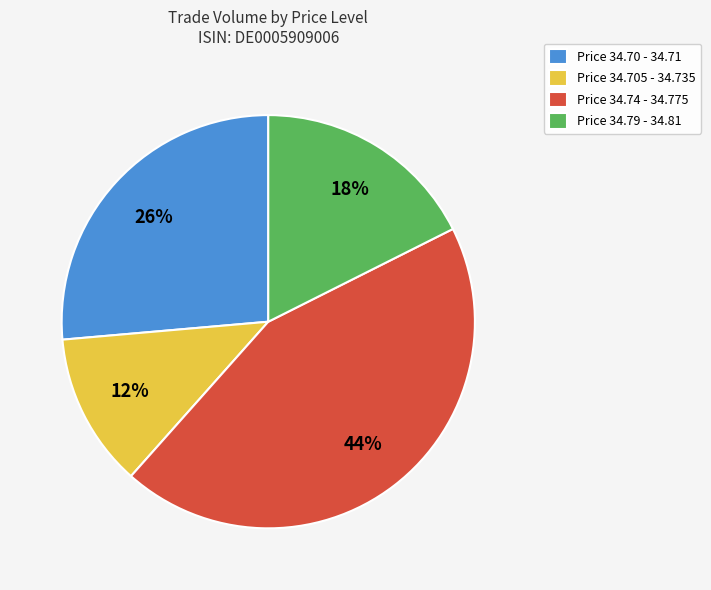

Is it true that Price 34.705 - 34.735 is 12% of the pie?

True